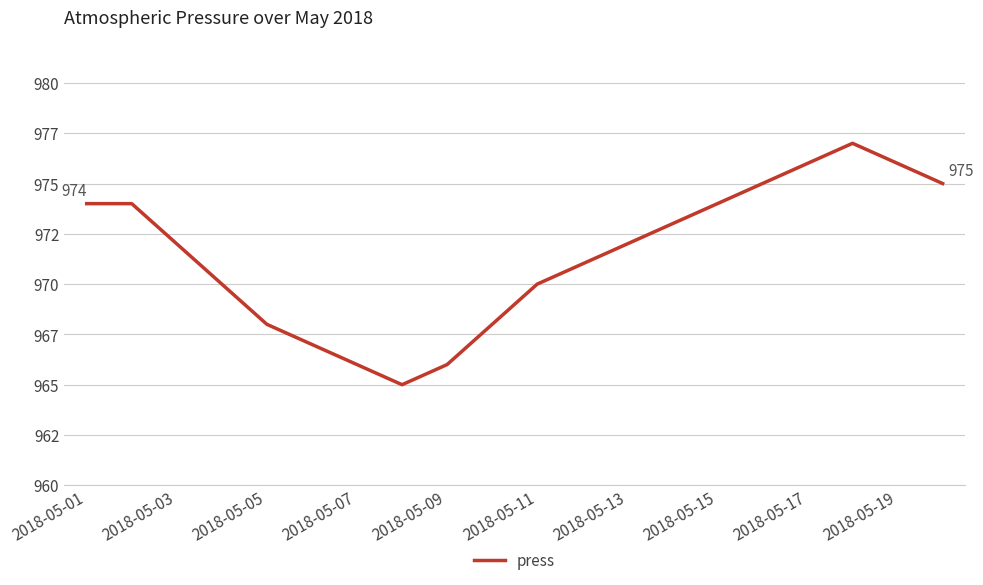

How many points are higher than both their immediate neighbors (excluding endpoints)?

1